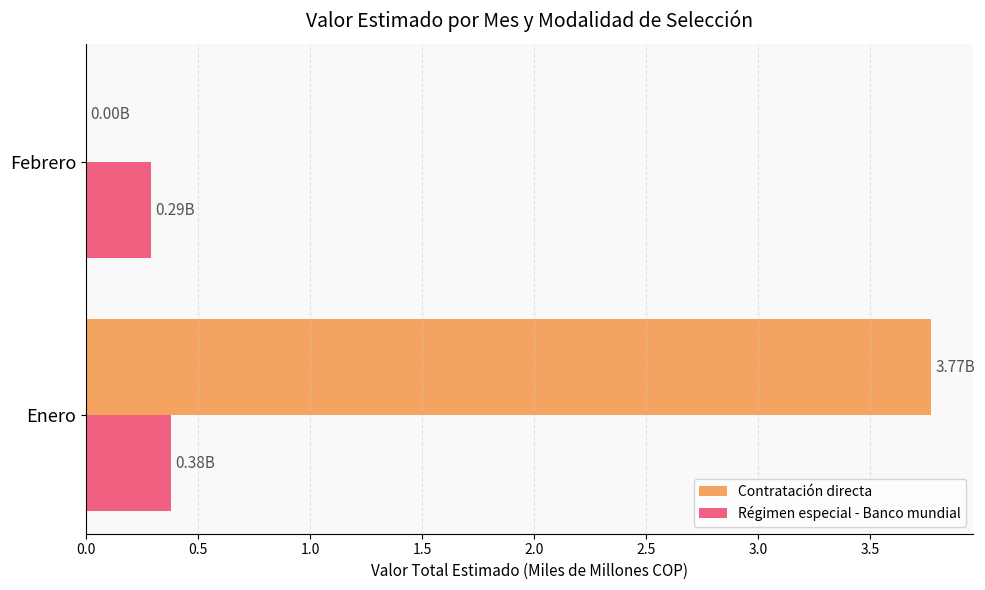

Which series has the largest total across all categories?

Contratación directa